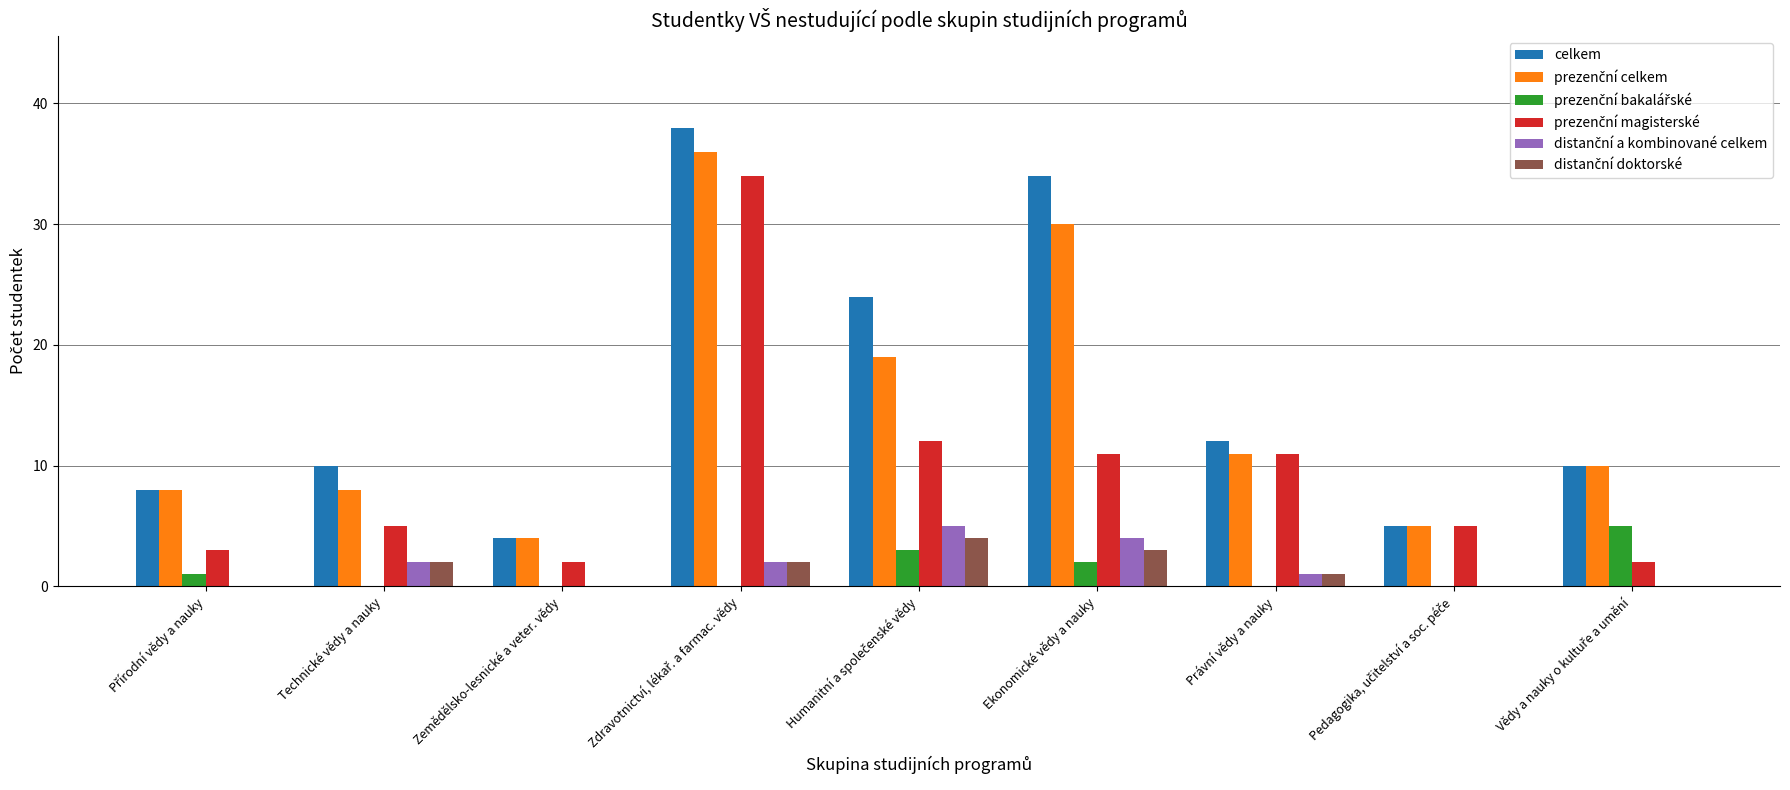

Is it true that celkem equals 10 at Technické vědy a nauky?

True